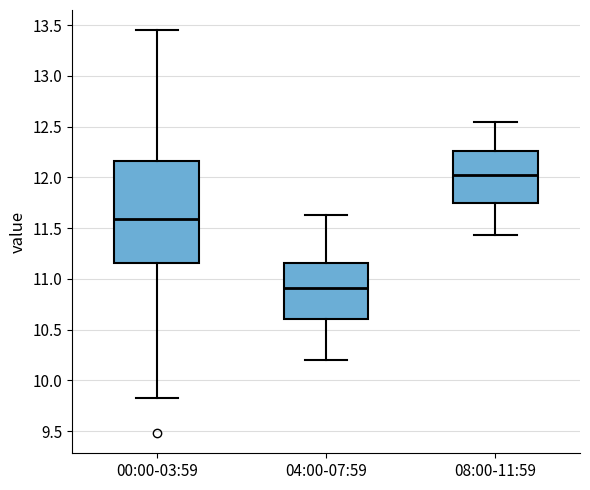

Reading left to right, read every box against the y-axis: the position of its median line, the range the box covers, and the ends of its whiskers. The values are not printed on the chart, so give them approximately, as read against the axis.

00:00-03:59: median 11.60, box 11.15 to 12.15, whiskers 9.85 to 13.45
04:00-07:59: median 10.90, box 10.60 to 11.15, whiskers 10.20 to 11.65
08:00-11:59: median 12.05, box 11.75 to 12.25, whiskers 11.45 to 12.55